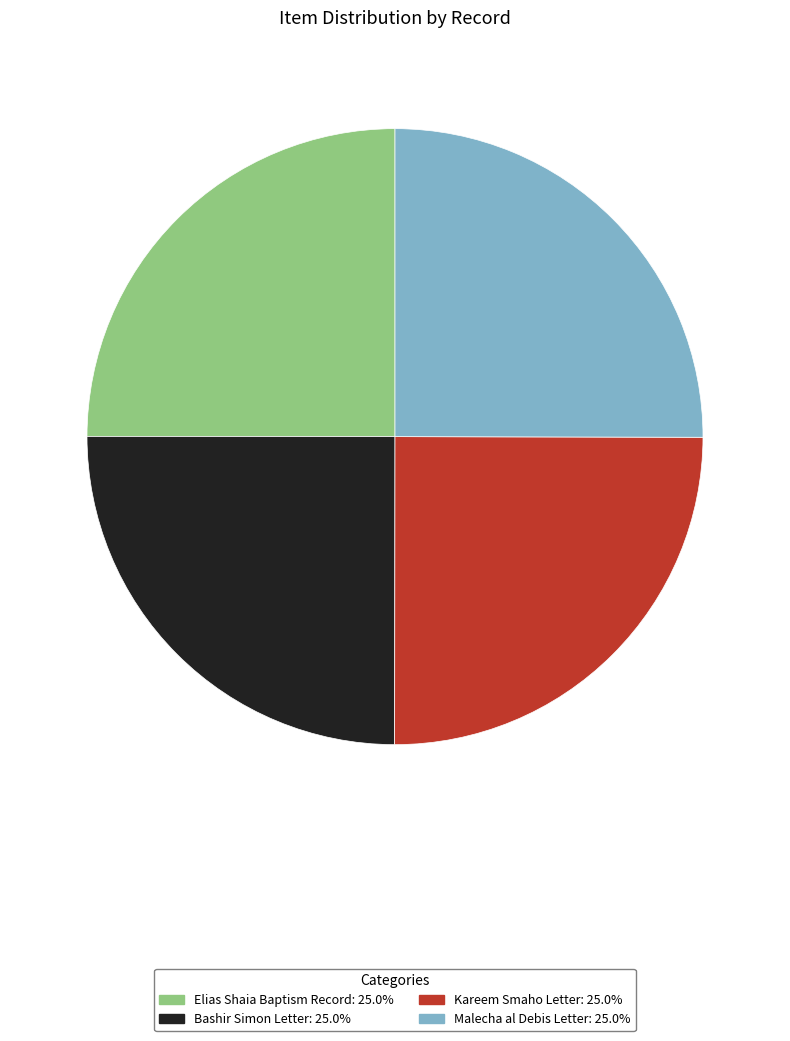

Does Bashir Simon Letter represent more than half of the total?

No